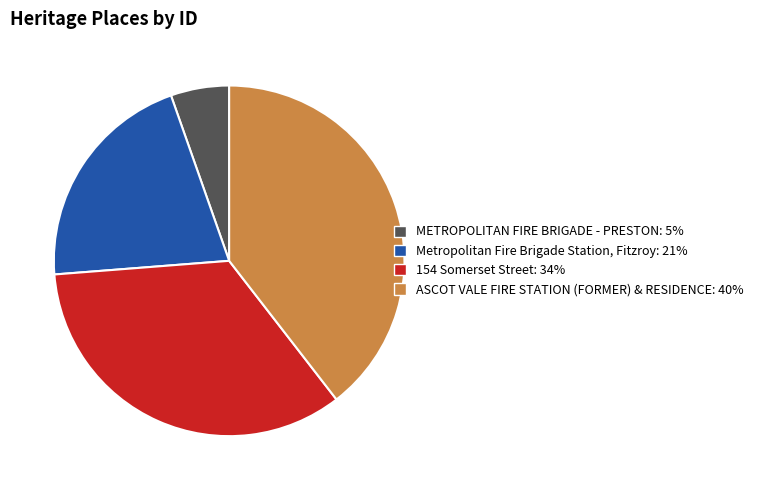

Combined, do METROPOLITAN FIRE BRIGADE - PRESTON and Metropolitan Fire Brigade Station, Fitzroy account for over 50%?

No